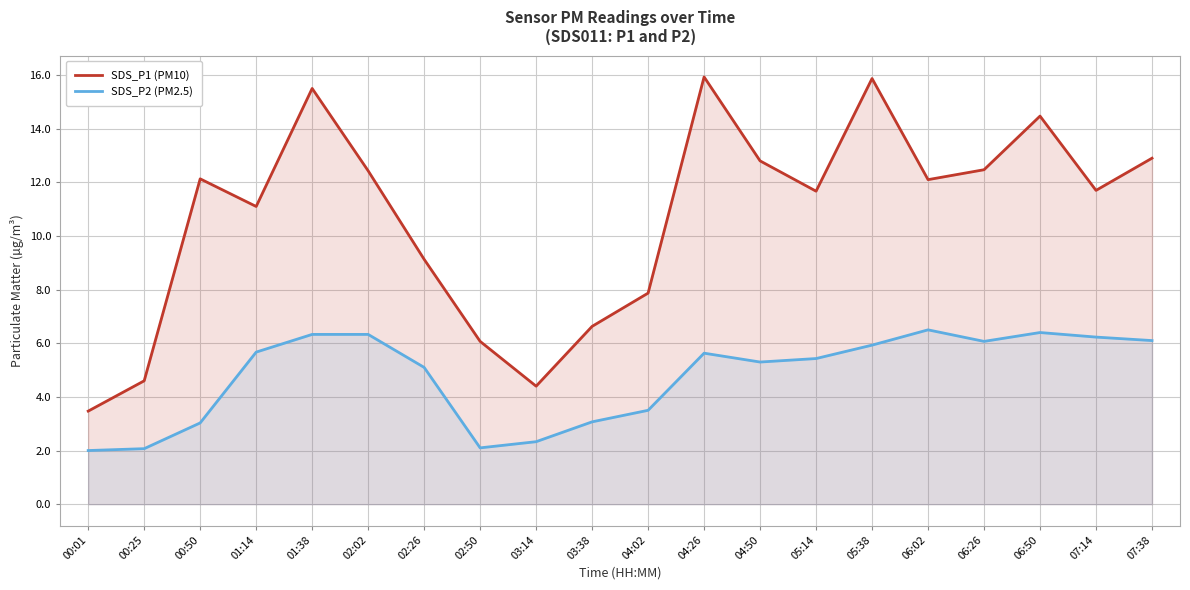

What is the average value of the SDS_P2 (PM2.5) series?

4.8